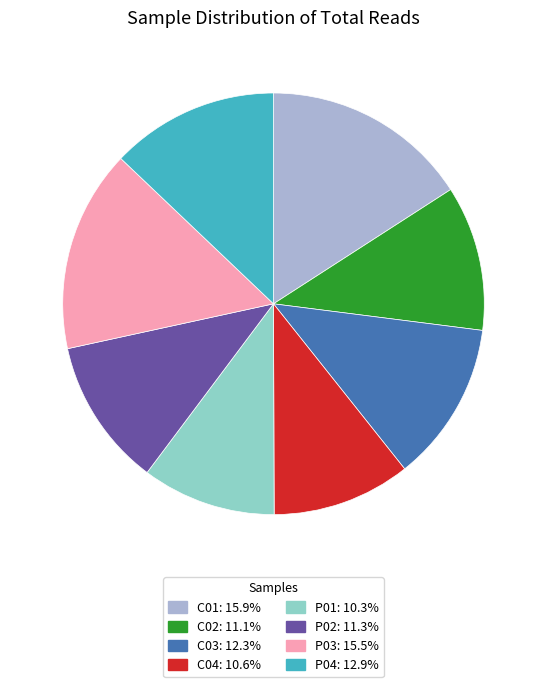

Does P04 account for over 50% of the chart?

No